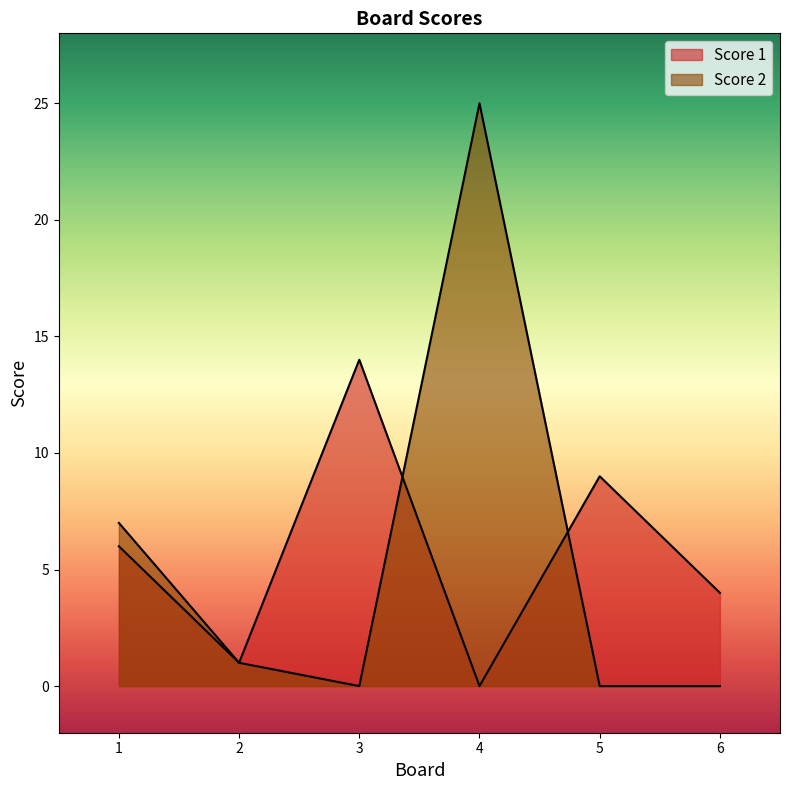

What is the average value of the Score 2 series?

6